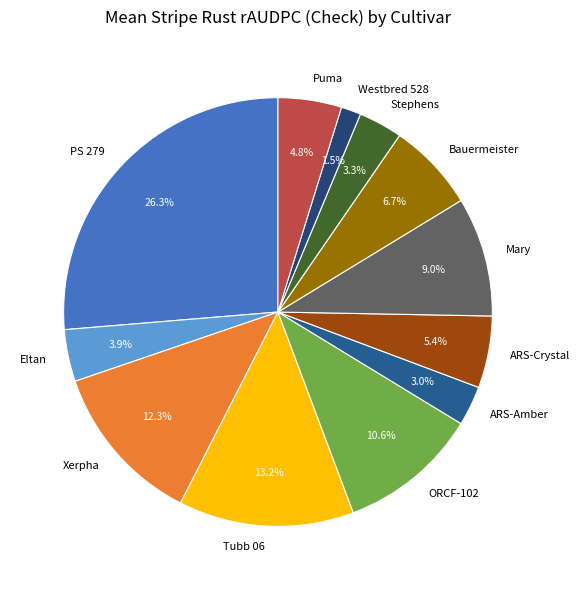

Does Tubb 06 represent more than half of the total?

No